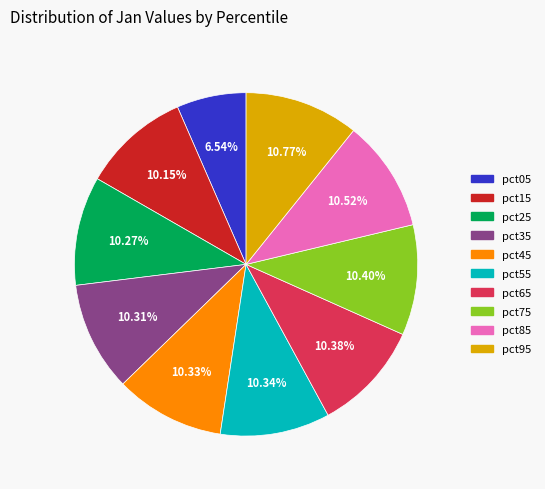

To the nearest percent, what portion does pct15 represent?

10%